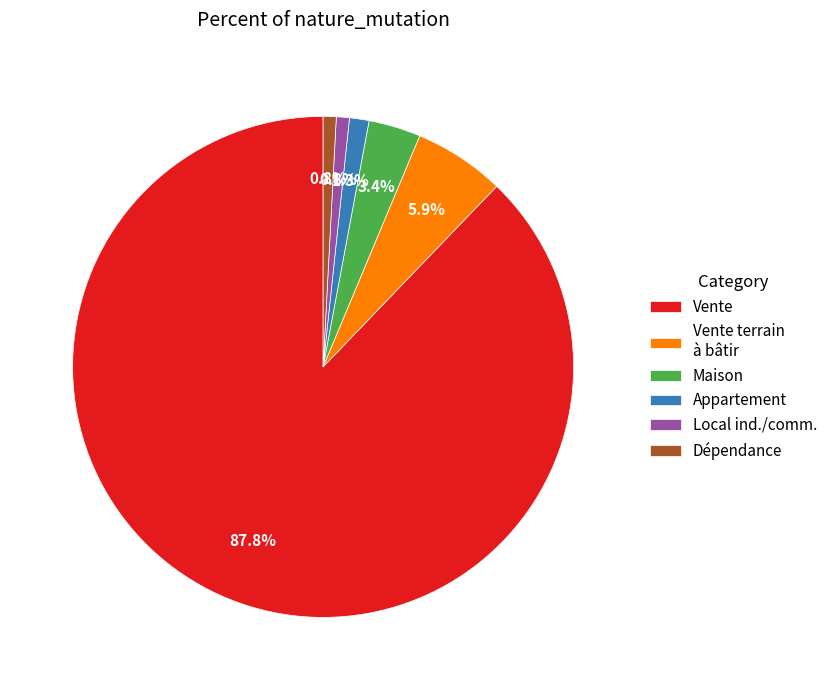

What is the majority slice?

Vente